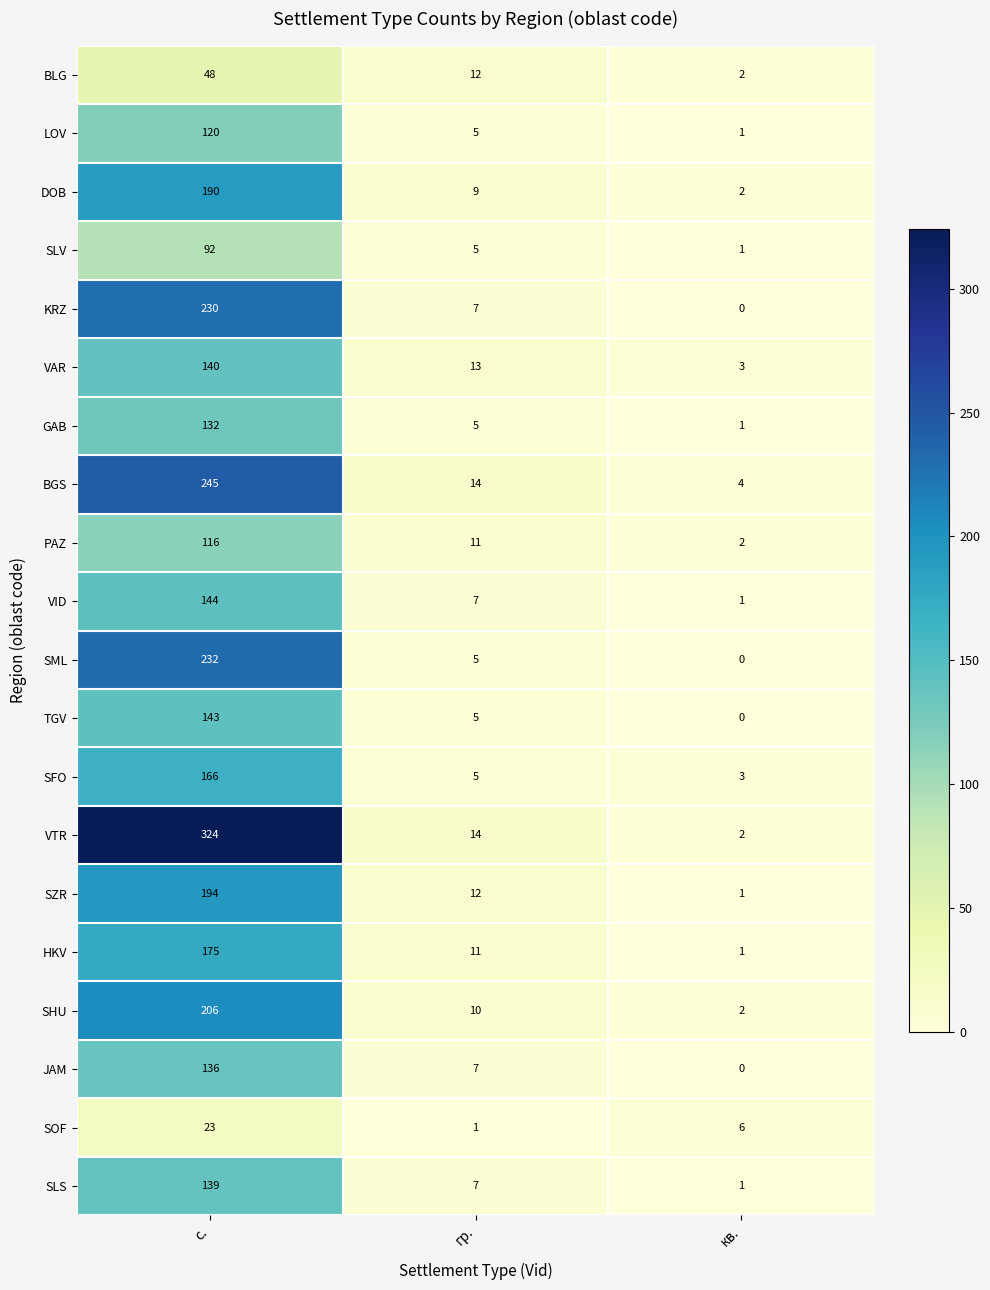

What is the average value of the JAM series?

48